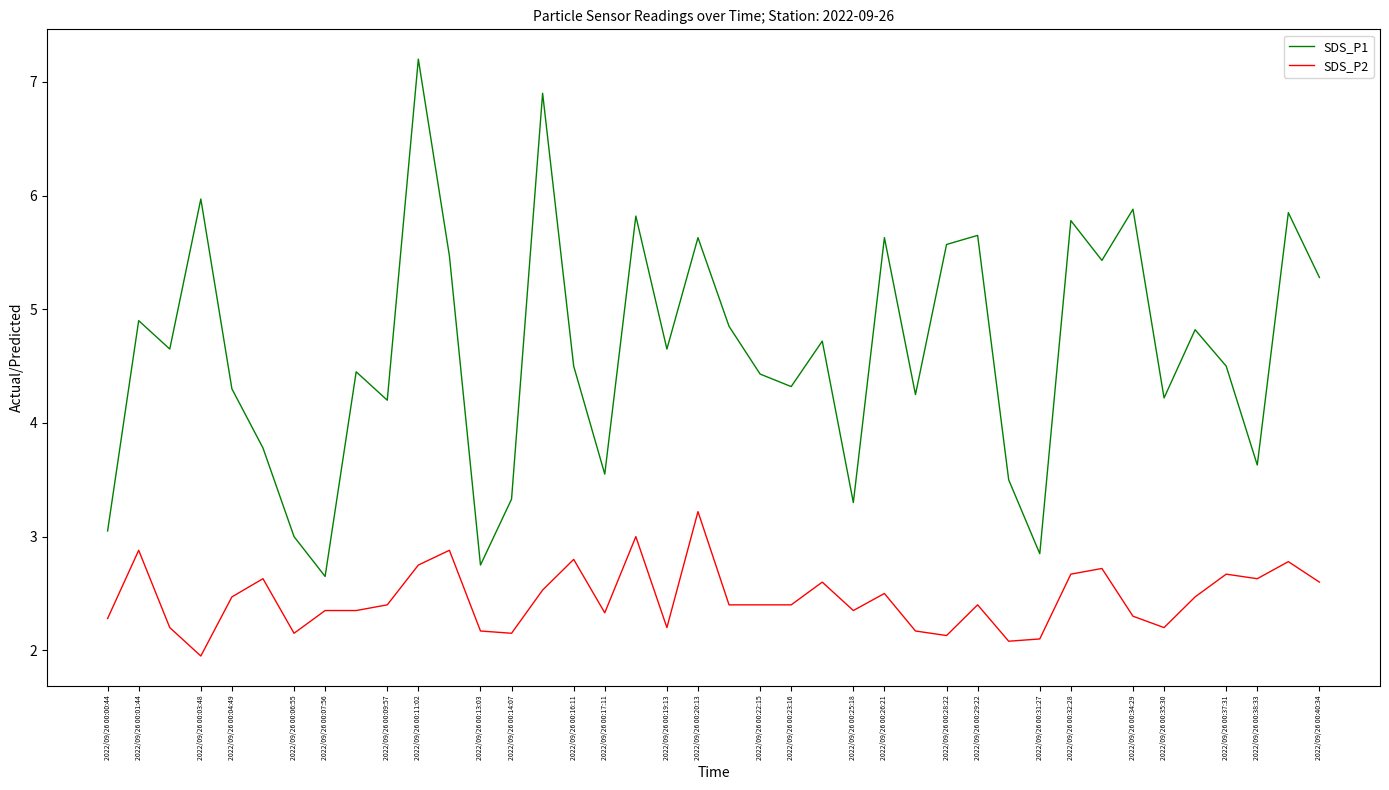

Rank the series by their average value, from highest to lowest.

SDS_P1, SDS_P2